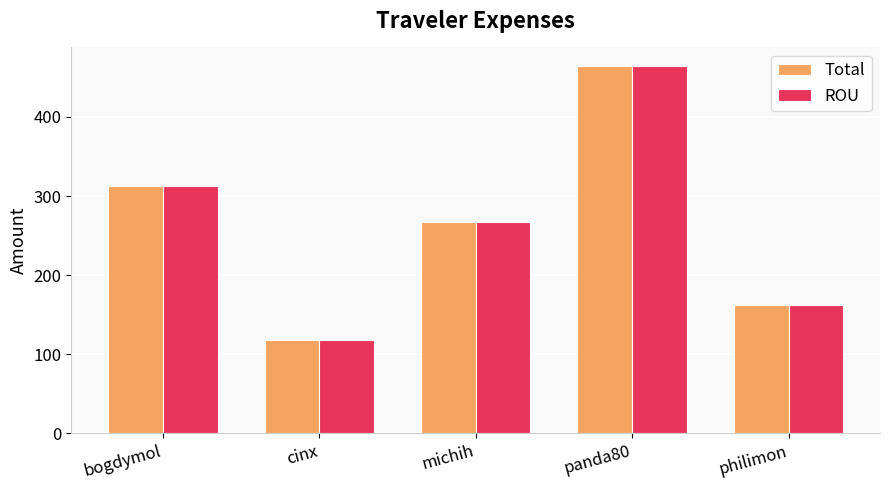

How many bars are there in total?

10